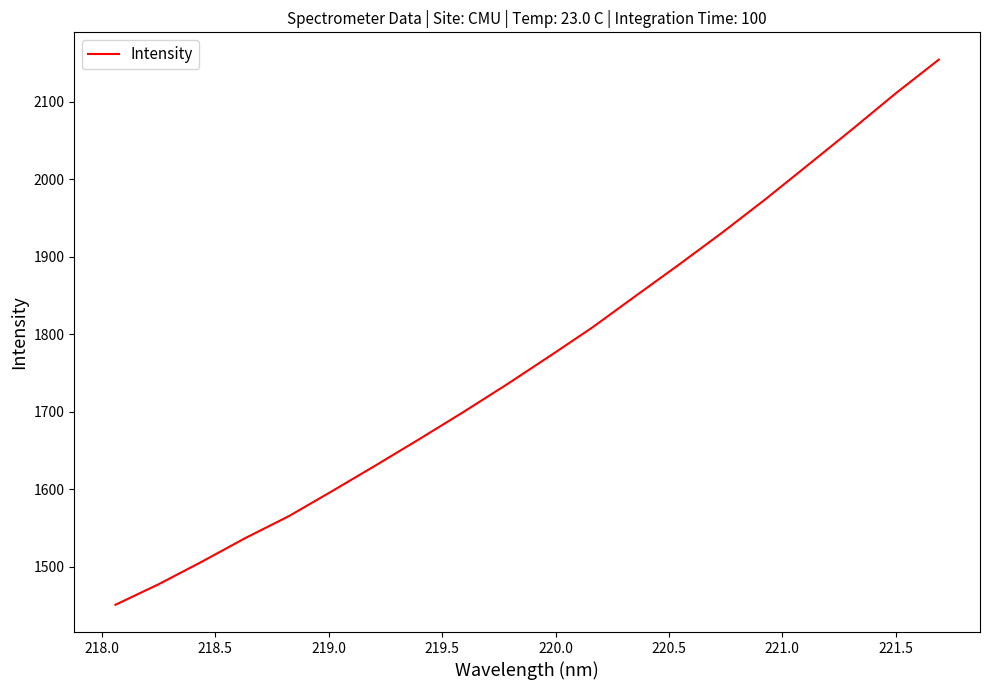

What is the greatest value displayed?

2154.5